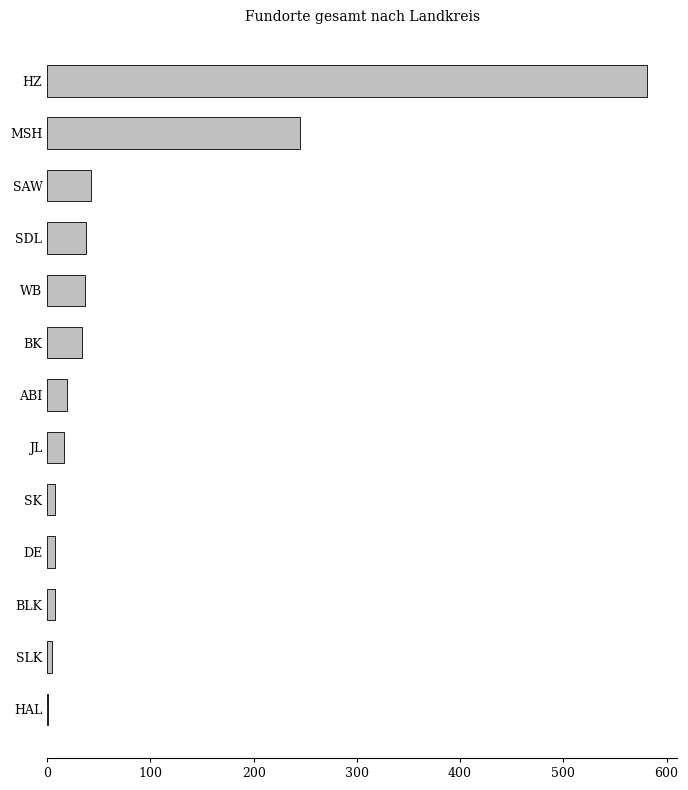

True or false: the data shows 54 at BK.

False